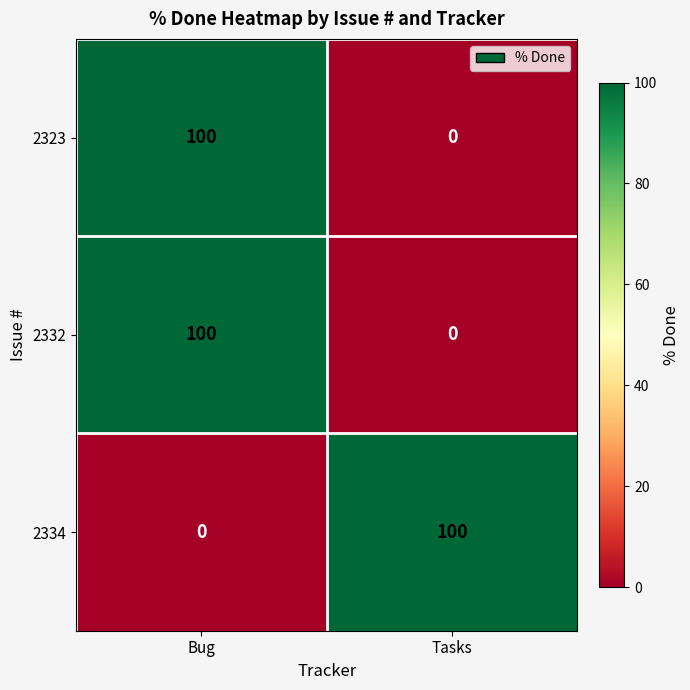

Rank the categories by 2334 value from lowest to highest.

Bug, Tasks